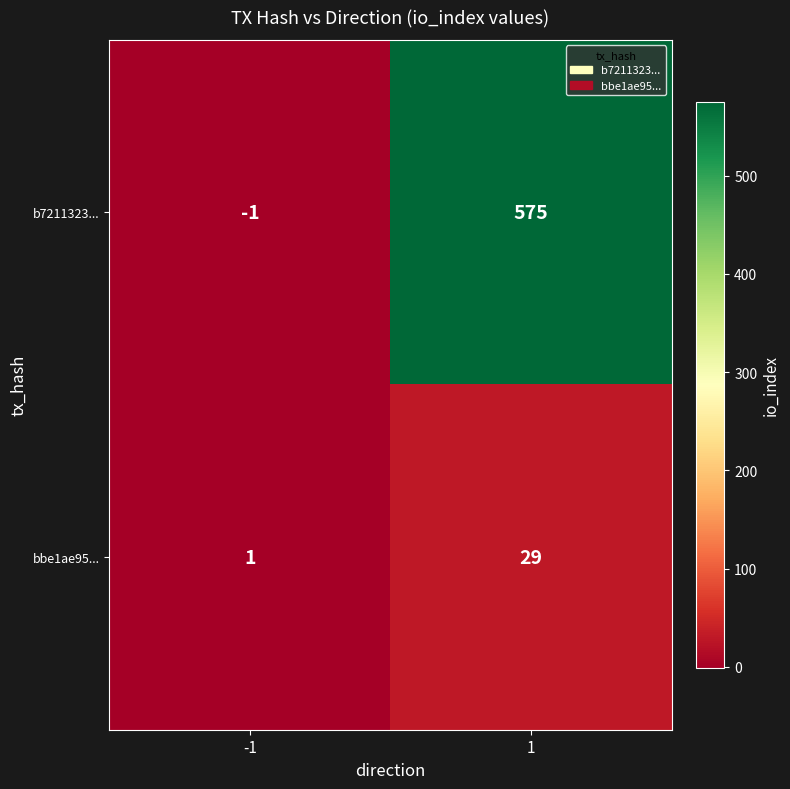

True or false: bbe1ae95... has a value of 29 at 1.

True